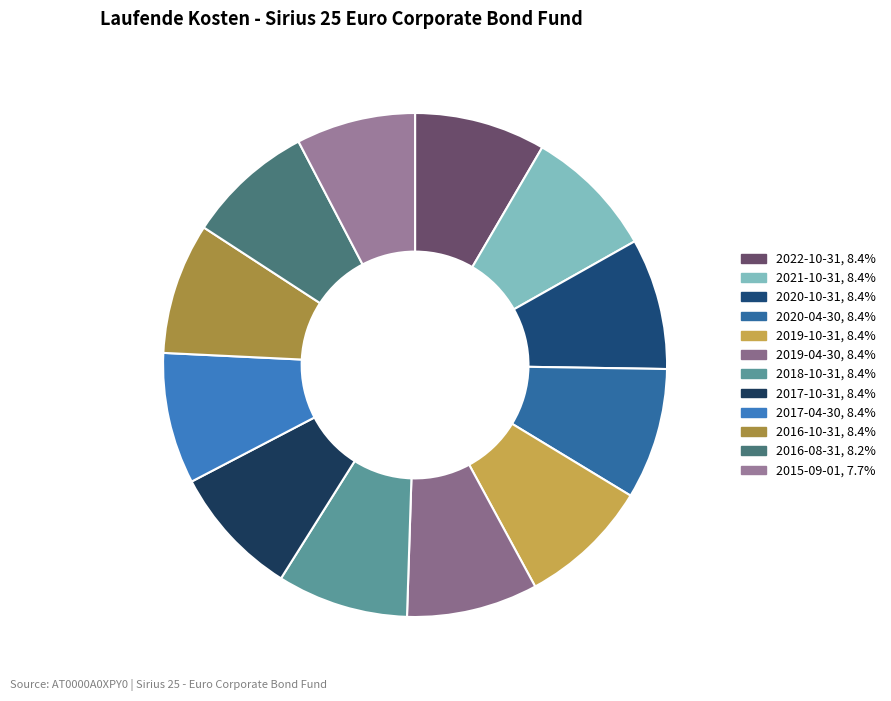

True or false: 2016-08-31 accounts for 8% of the total.

True